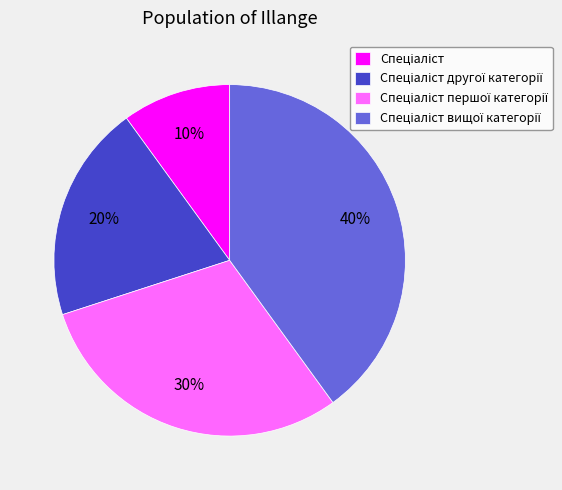

To the nearest percent, what is the average slice percentage?

25%